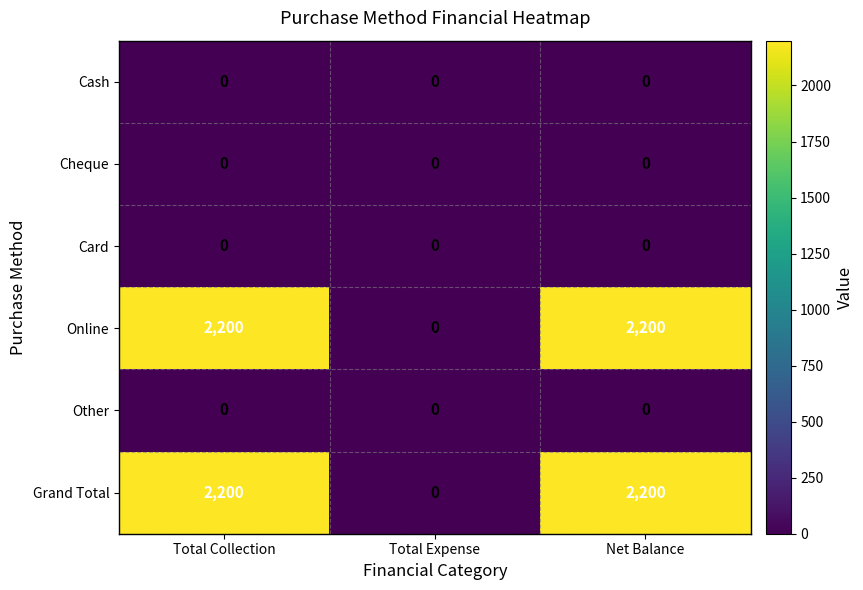

What is the difference between the maximum and minimum values in the Online series?

2200